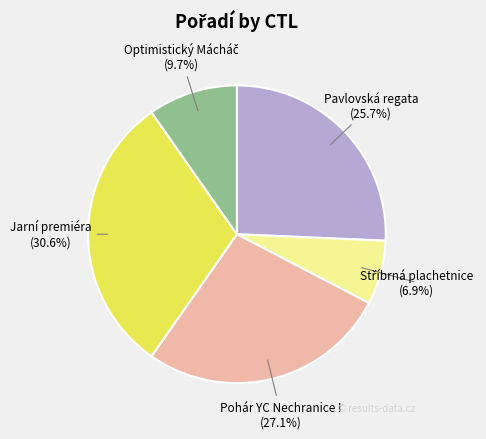

Do Jarní premiéra and Pohár YC Nechranice I together represent more than half of the pie?

Yes